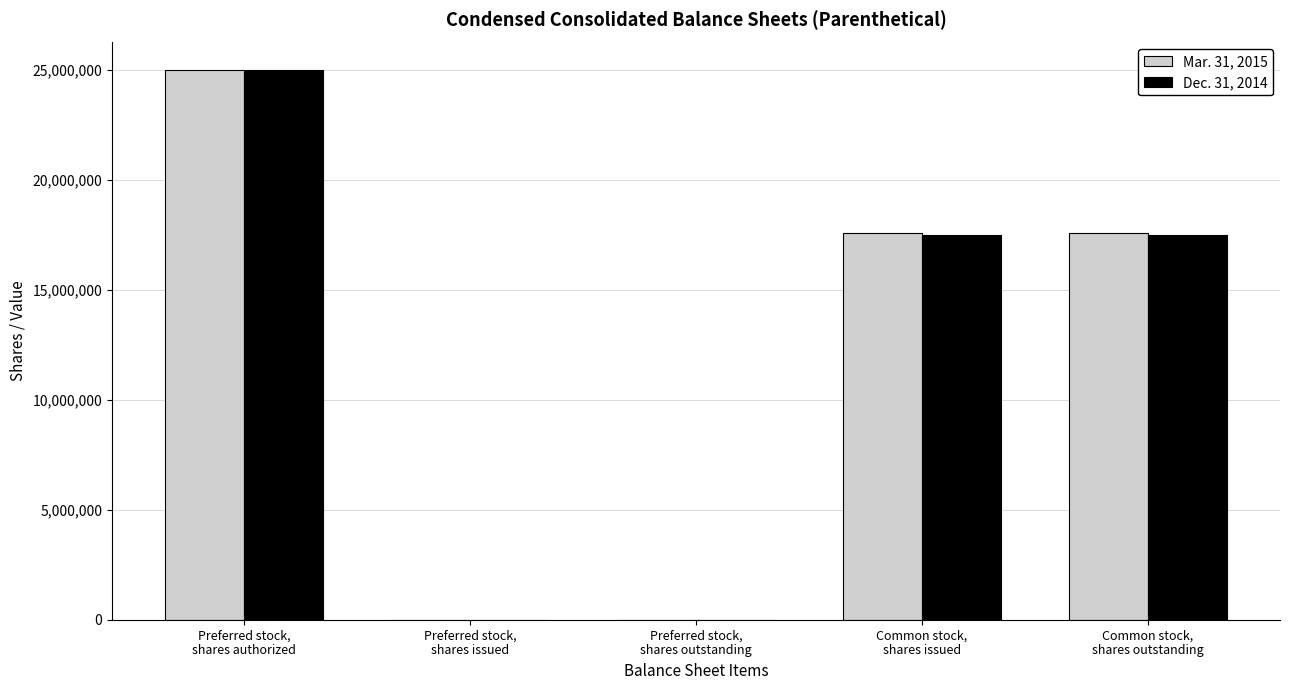

How many categories are shown in the chart?

5